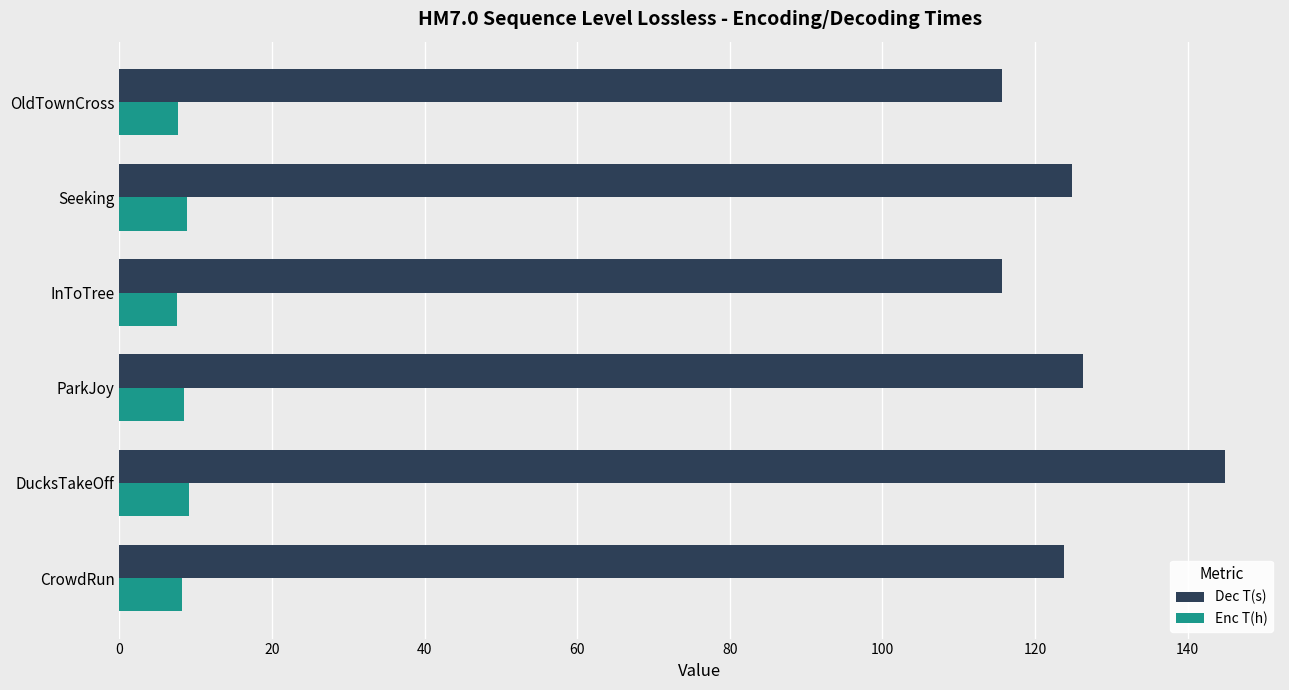

At which category is the sum across all series the highest?

DucksTakeOff